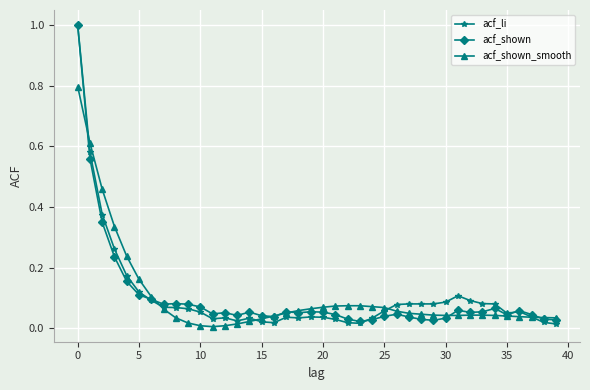

How many series are shown in this chart?

3